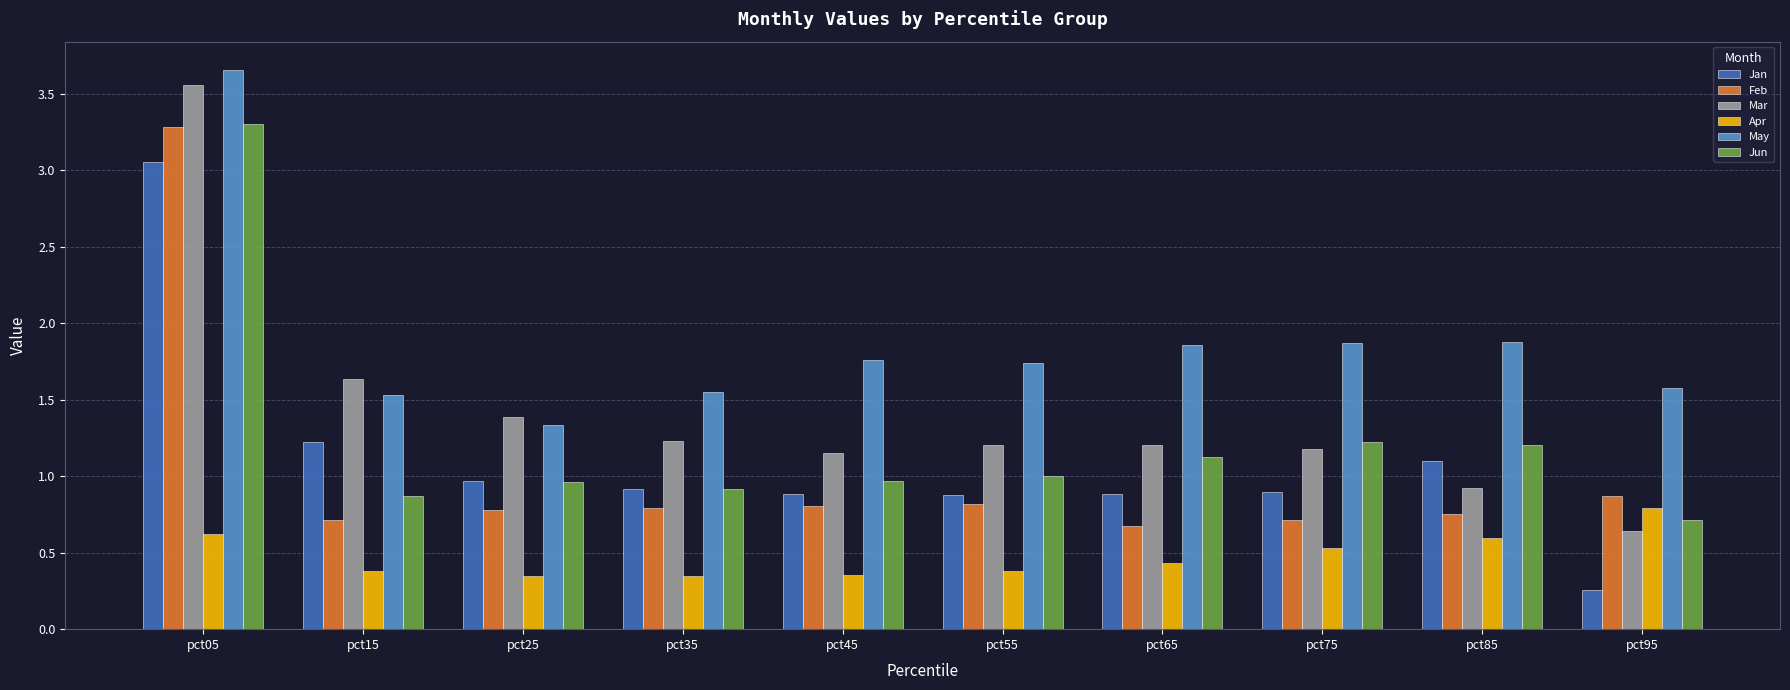

What is the sum of the Apr values at pct65 and pct85?

1.0